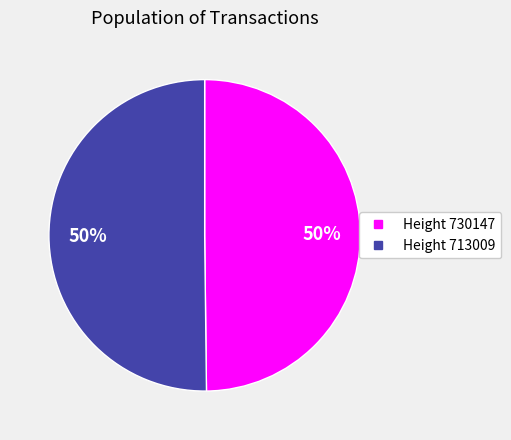

To the nearest percent, what is the average slice percentage?

50%